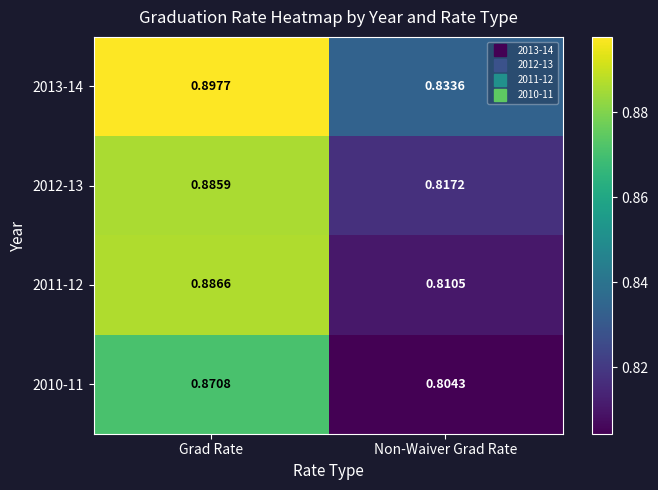

Rank the categories by 2012-13 value from lowest to highest.

Non-Waiver Grad Rate, Grad Rate